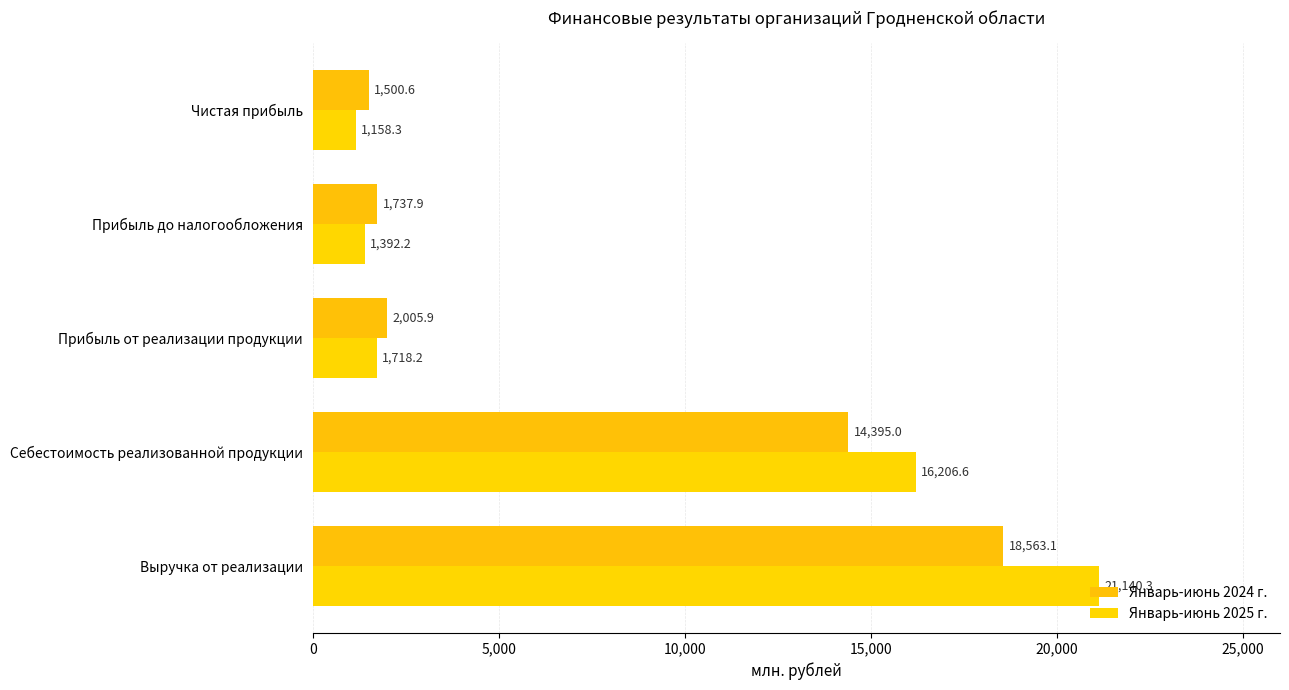

Rank the categories by Январь-июнь 2025 г. value from lowest to highest.

Чистая прибыль, Прибыль до налогообложения, Прибыль от реализации продукции, Себестоимость реализованной продукции, Выручка от реализации